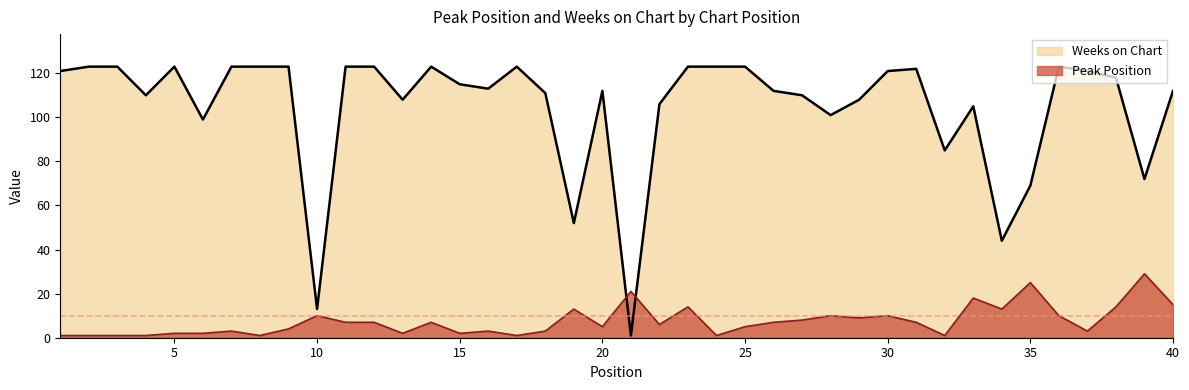

What is the minimum value for Weeks on Chart?

1